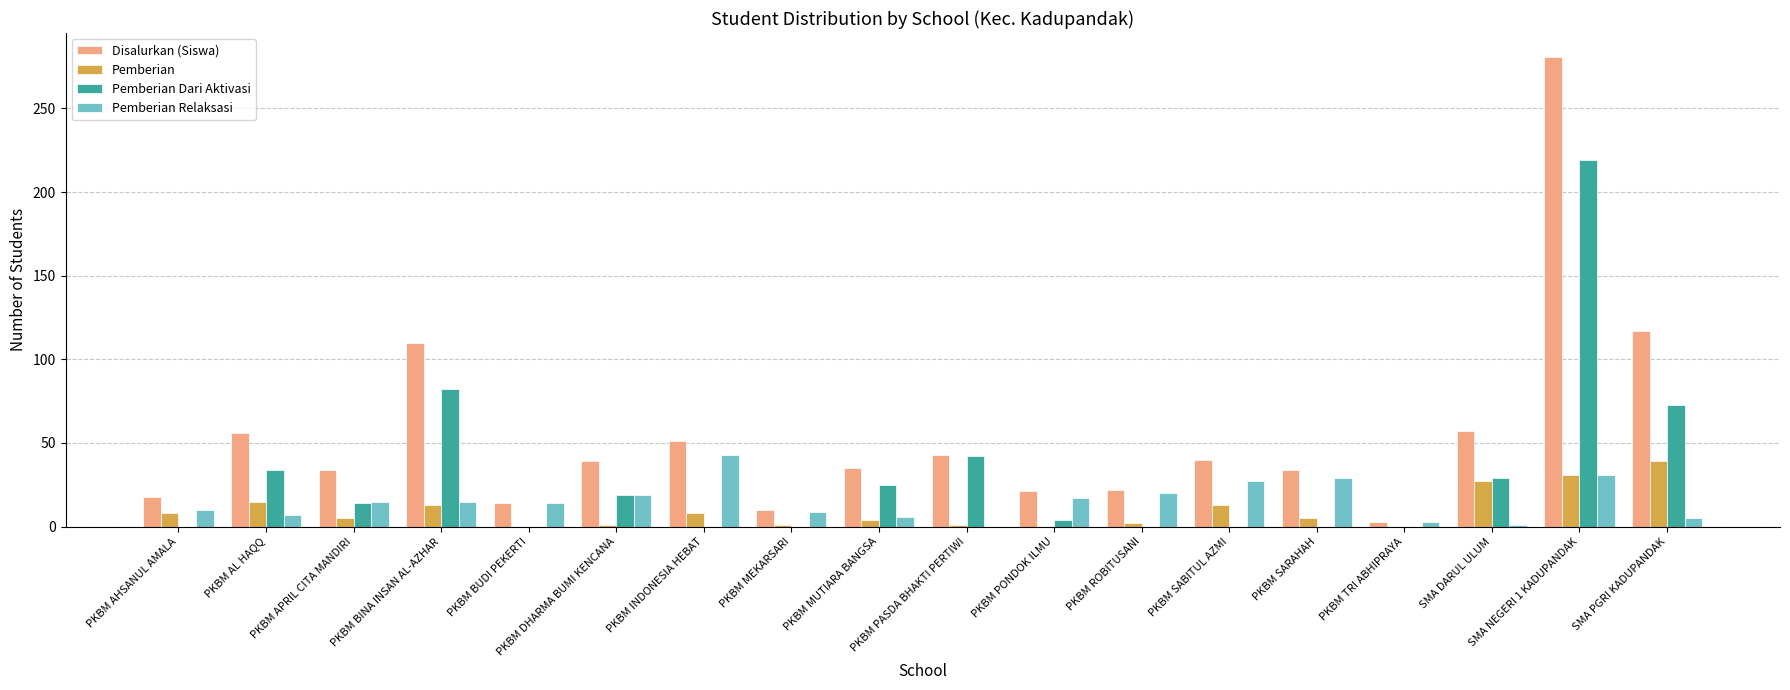

How many data points does each series have?

18